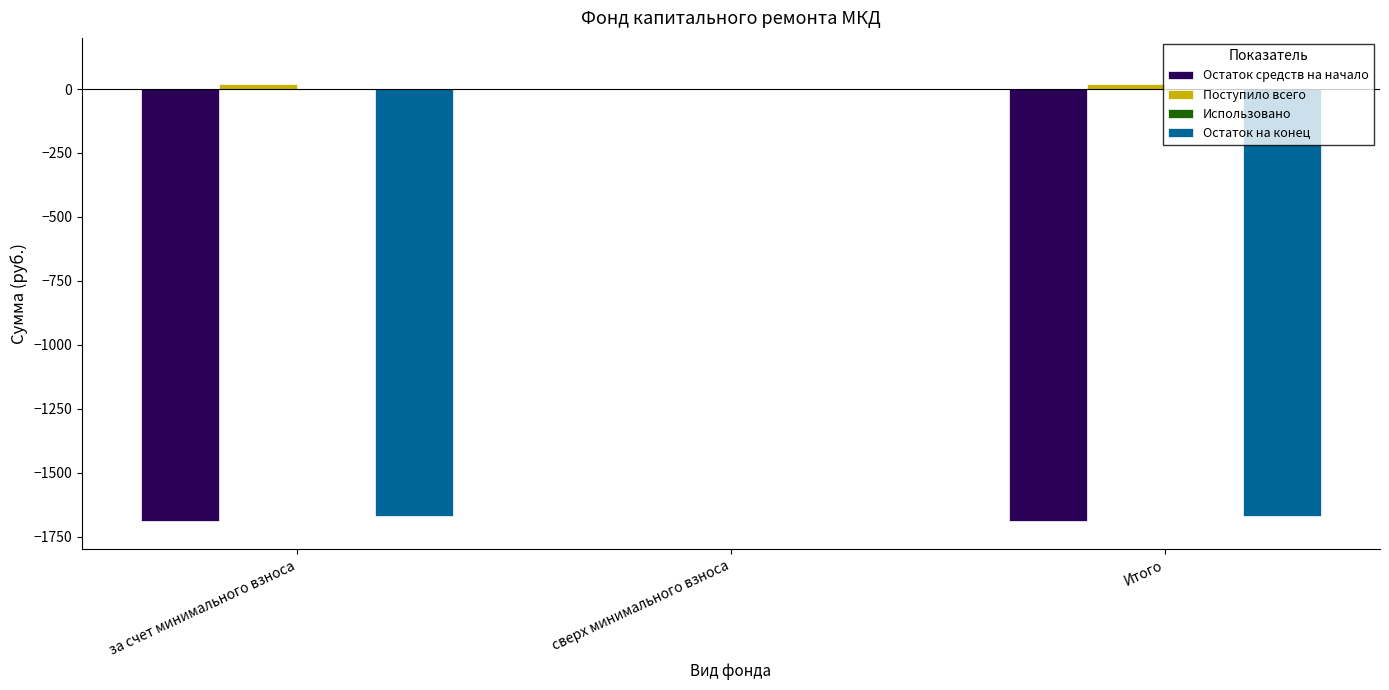

The Остаток на конец series shows -484.4 at Итого. True or false?

False